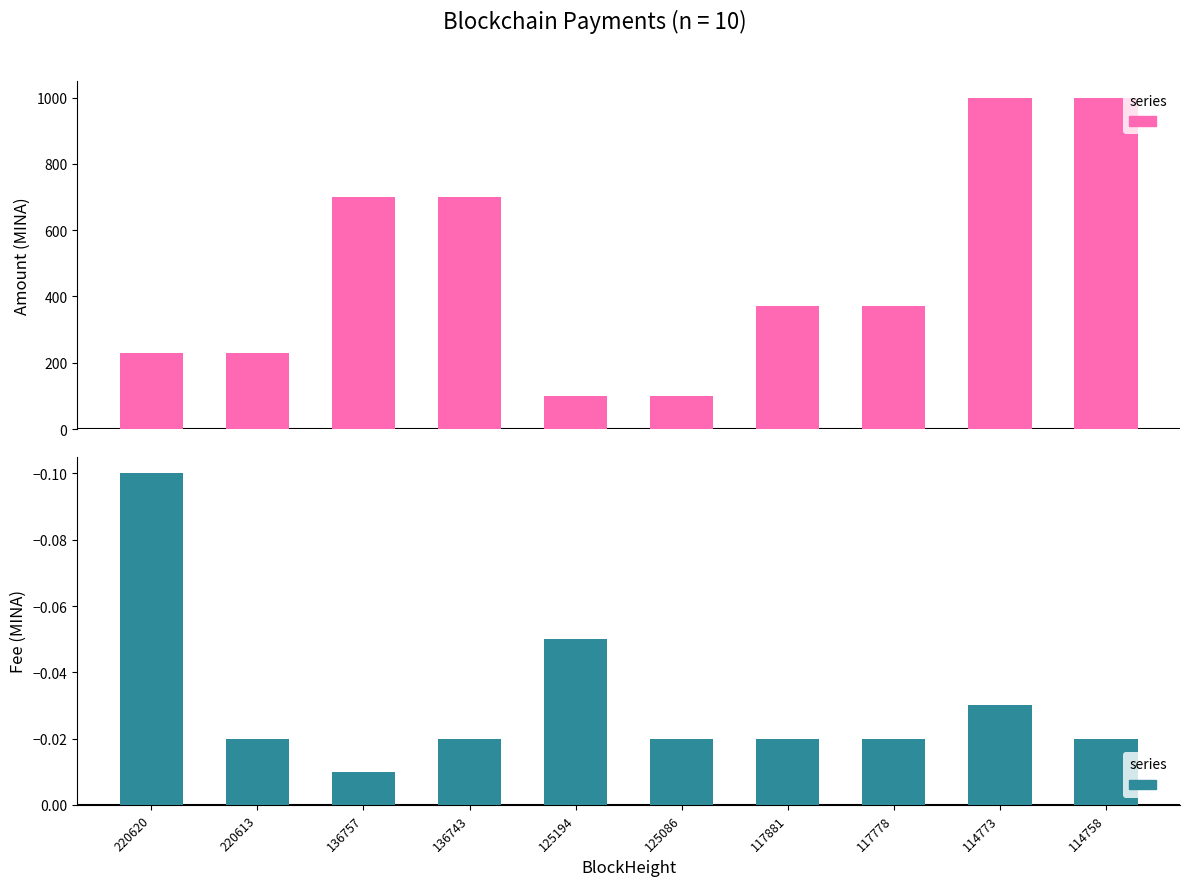

Which has a higher value, 117778 or 125086?

117778